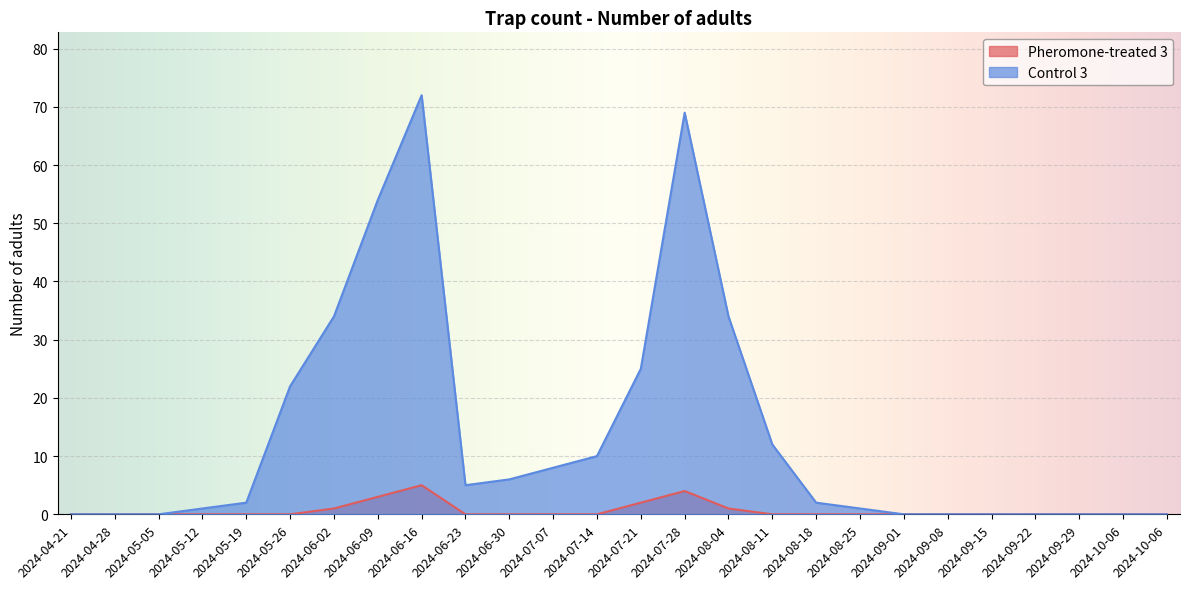

True or false: Control 3 has a value of 0 at 2024-05-05.

True